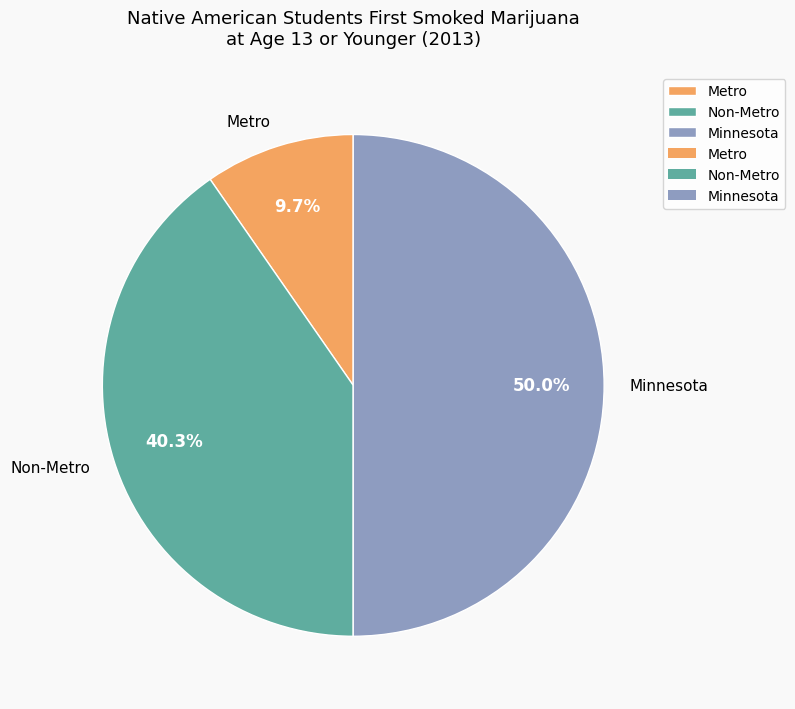

Does Non-Metro account for over 50% of the chart?

No